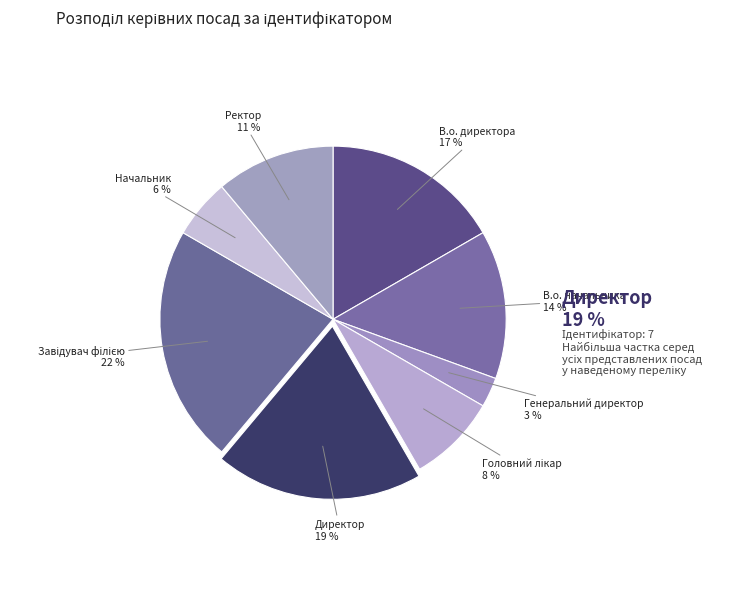

What is the smallest slice in the pie chart?

Генеральний директор